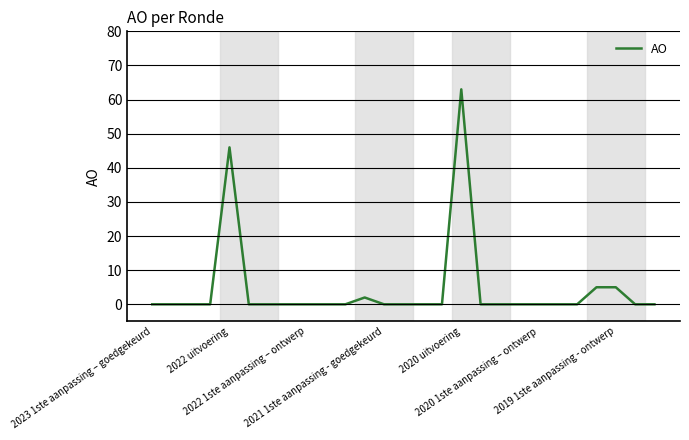

What is the maximum value shown in the chart?

63